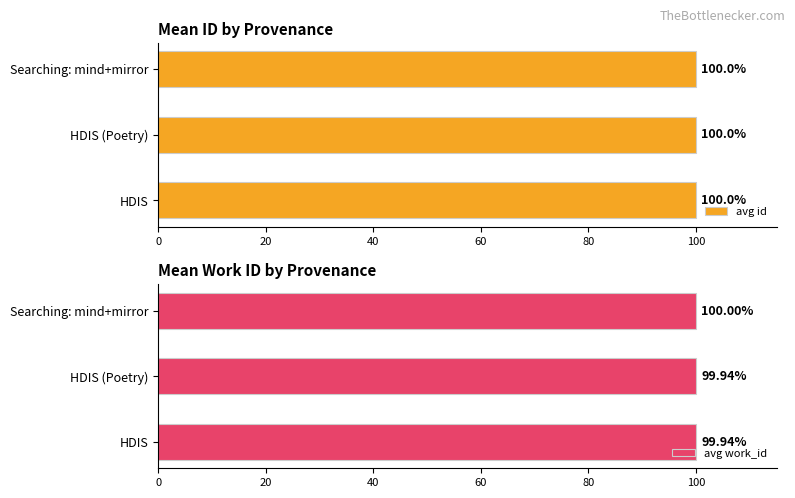

Reading left to right, what are all the values shown in this chart?

avg id: 100.0	100.0	100.0
avg work_id: 99.9	99.9	100.0